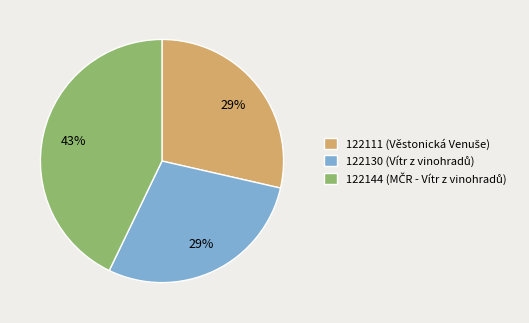

To the nearest percent, what is the difference between the largest and smallest slice percentages?

14%